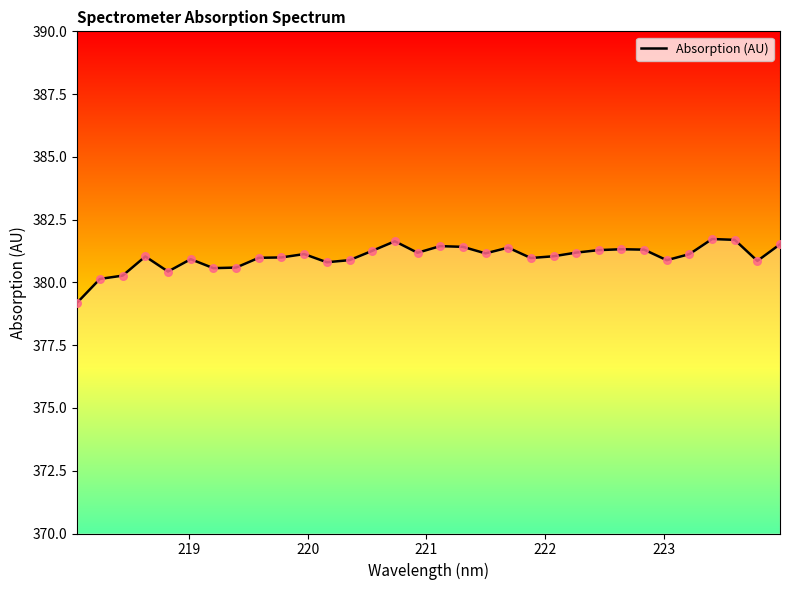

What is the difference between the maximum and minimum values?

2.5